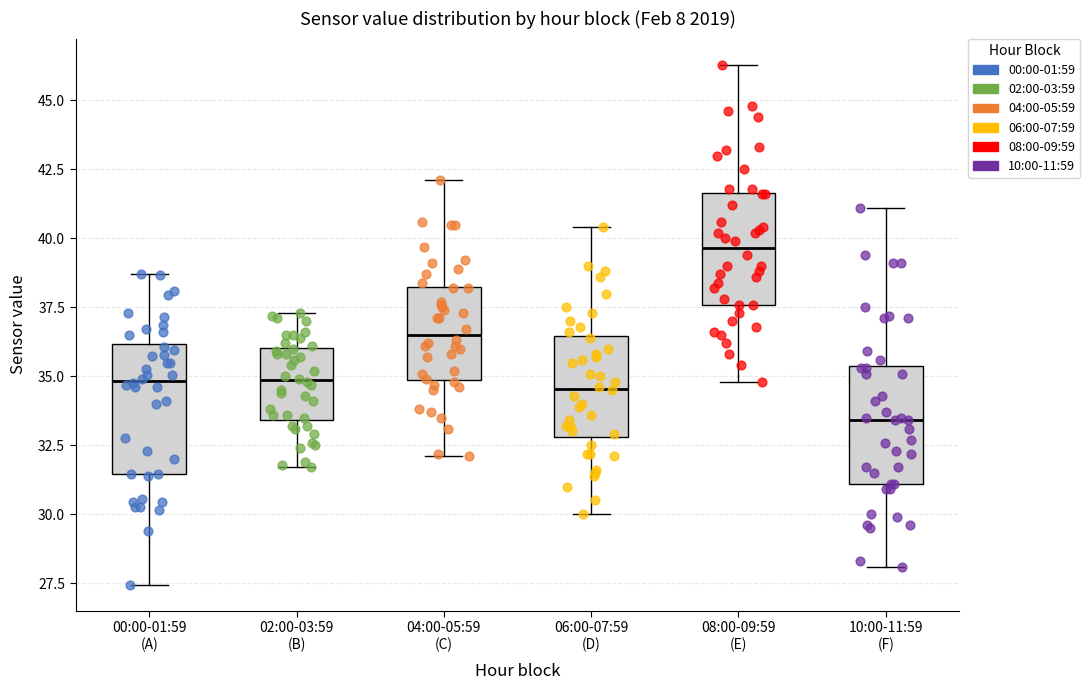

Reading left to right, transcribe this box plot: for each box, give where its median line is, the range the box spans, and where its two whiskers end, as read against the y-axis. The values are not printed on the chart, so give them approximately, as read against the axis.

00:00-01:59 (A): median 35.0, box 31.5 to 36.0, whiskers 27.5 to 38.5
02:00-03:59 (B): median 35.0, box 33.5 to 36.0, whiskers 31.5 to 37.5
04:00-05:59 (C): median 36.5, box 35.0 to 38.5, whiskers 32.0 to 42.0
06:00-07:59 (D): median 34.5, box 33.0 to 36.5, whiskers 30.0 to 40.5
08:00-09:59 (E): median 39.5, box 37.5 to 41.5, whiskers 35.0 to 46.5
10:00-11:59 (F): median 33.5, box 31.0 to 35.5, whiskers 28.0 to 41.0